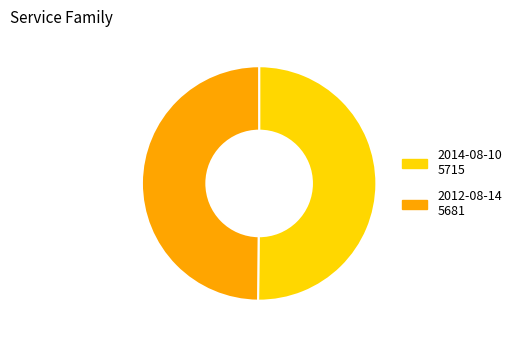

What is the ratio of the value at 2012-08-14 to the value at 2014-08-10?

1.0